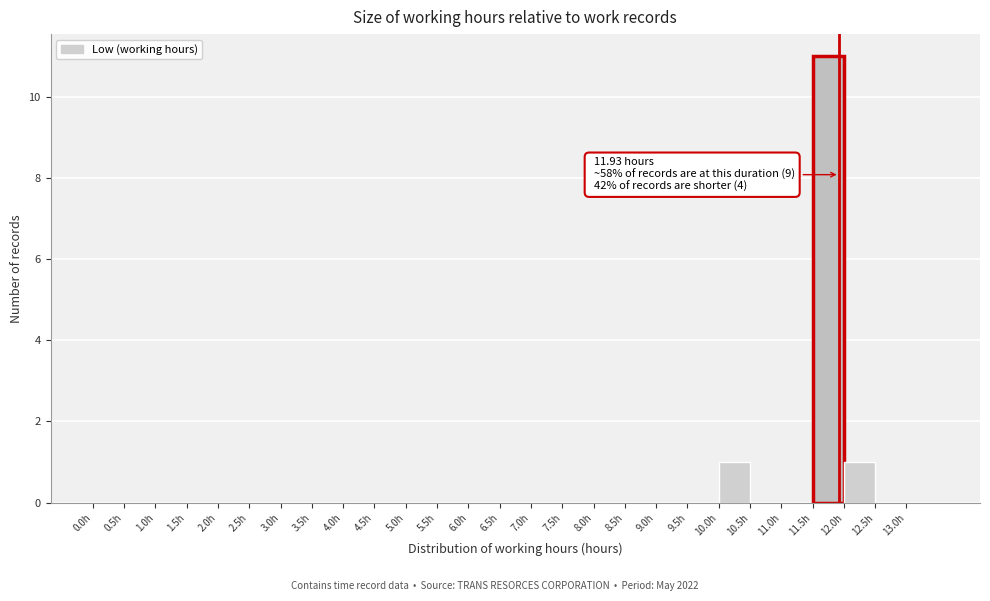

Which range on the x-axis has the tallest bar?

11.5 to 12.0